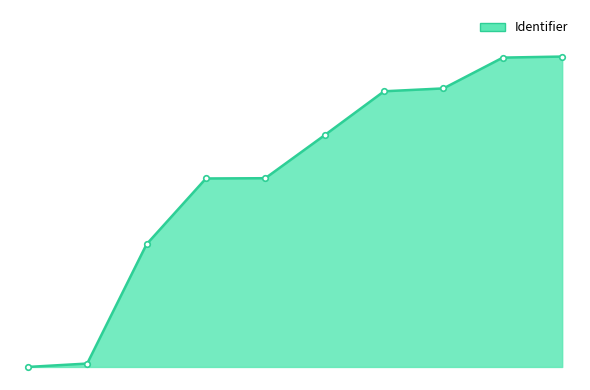

List the labels in order of value, smallest first.

India, Inleiding, Opdracht, Verwerking, Het geloof, De natuur, Cultuur, Arm en rijk, Informatiebronnen, Beoordeling